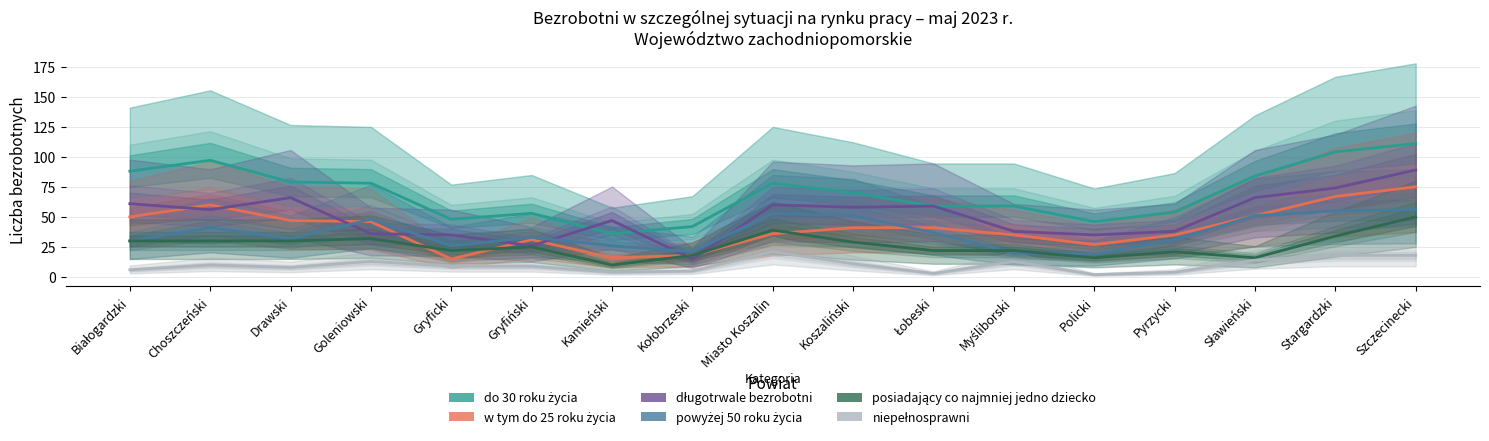

Where does the niepełnosprawni series first go above 9?

Choszczeński